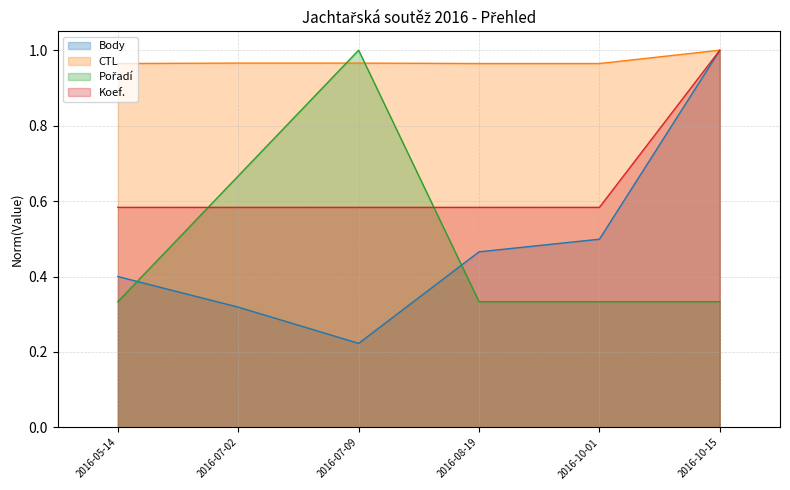

Rank the categories by Pořadí value from highest to lowest.

2016-07-09, 2016-07-02, 2016-05-14, 2016-08-19, 2016-10-01, 2016-10-15